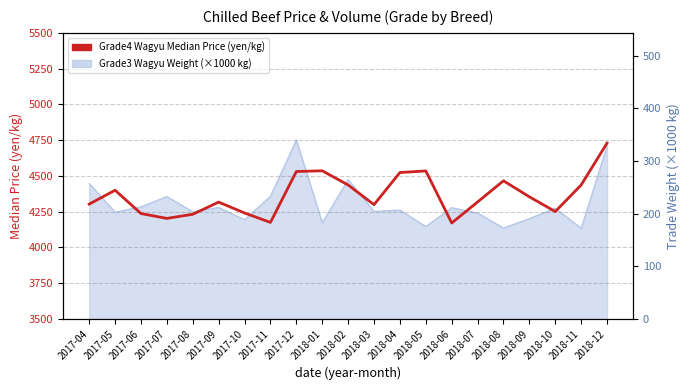

Between 2018-11 and 2017-06, which is larger?

2018-11